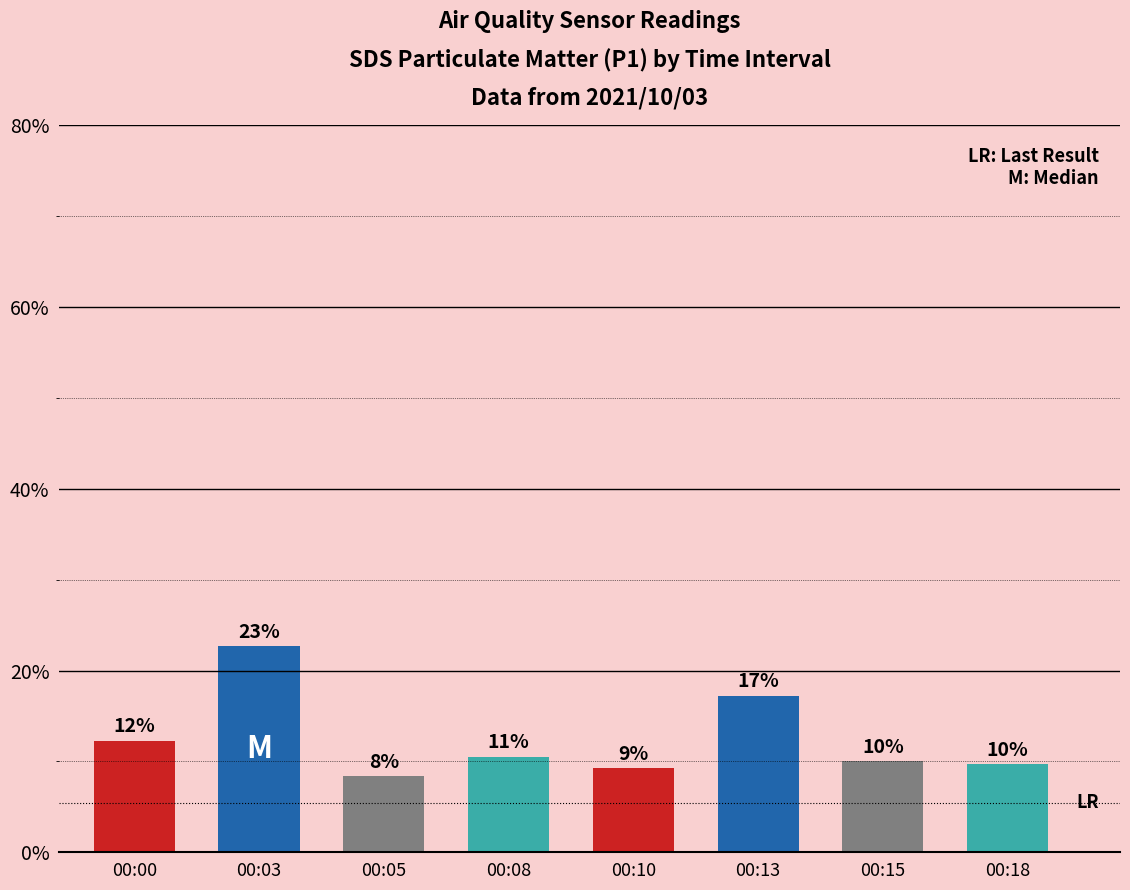

Which has a higher value, 00:15 or 00:13?

00:13